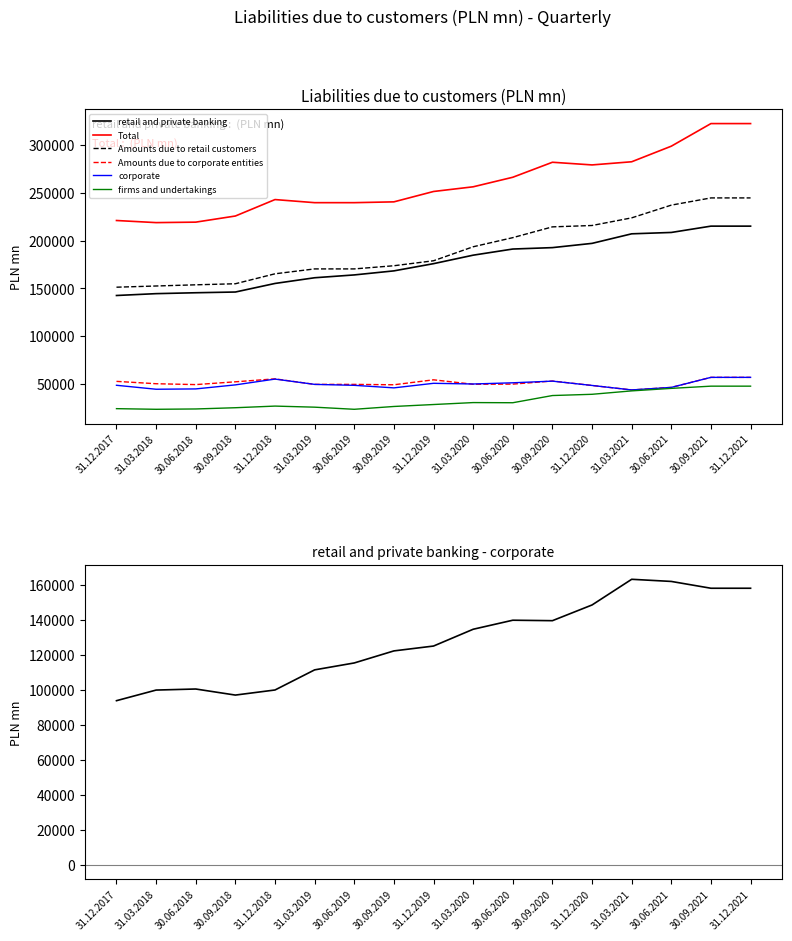

What is the total value across all series at 30.06.2021?

882137